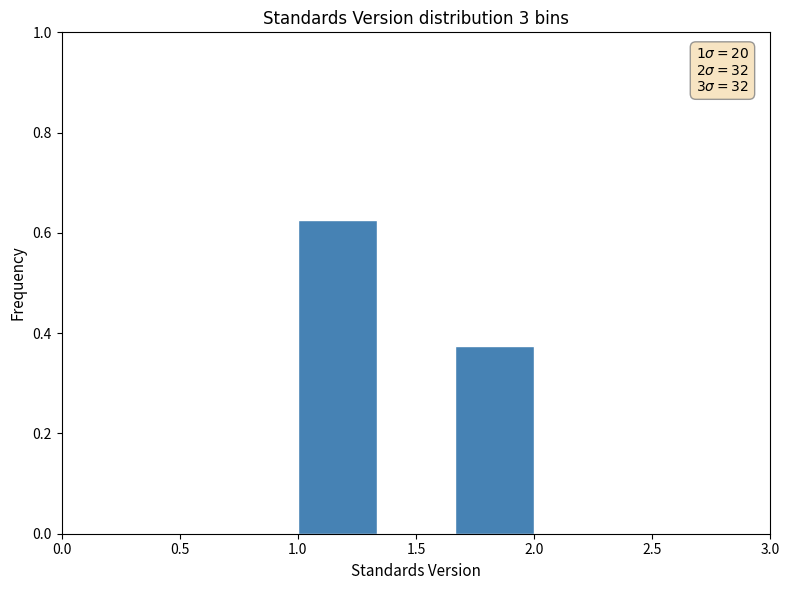

Which range on the x-axis has the tallest bar?

1.00 to 1.35